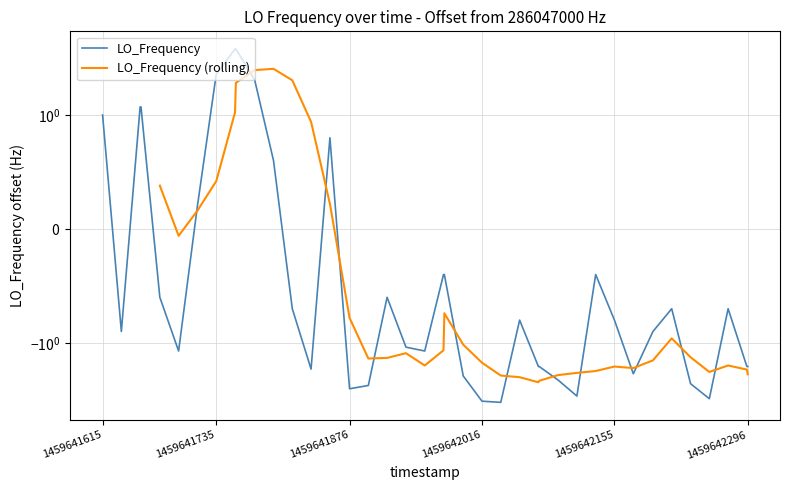

What is the difference between the second highest and second lowest values?

8.1